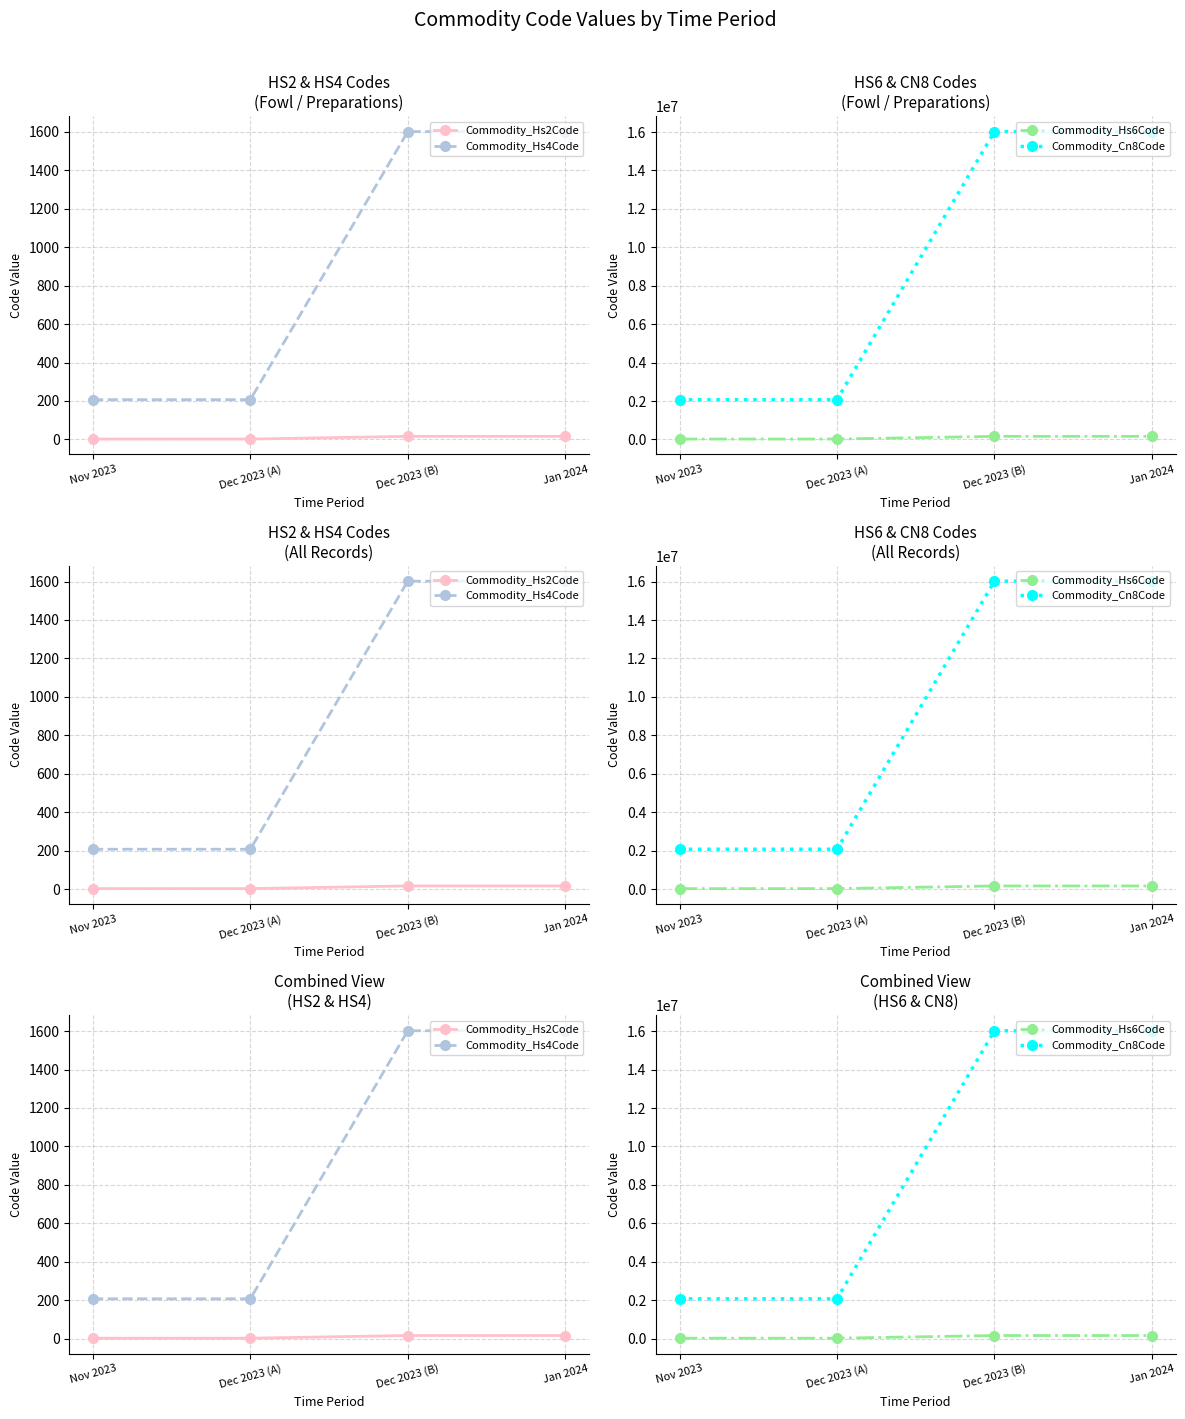

The Commodity_Hs6Code series shows 13882 at Dec 2023 (A). True or false?

False